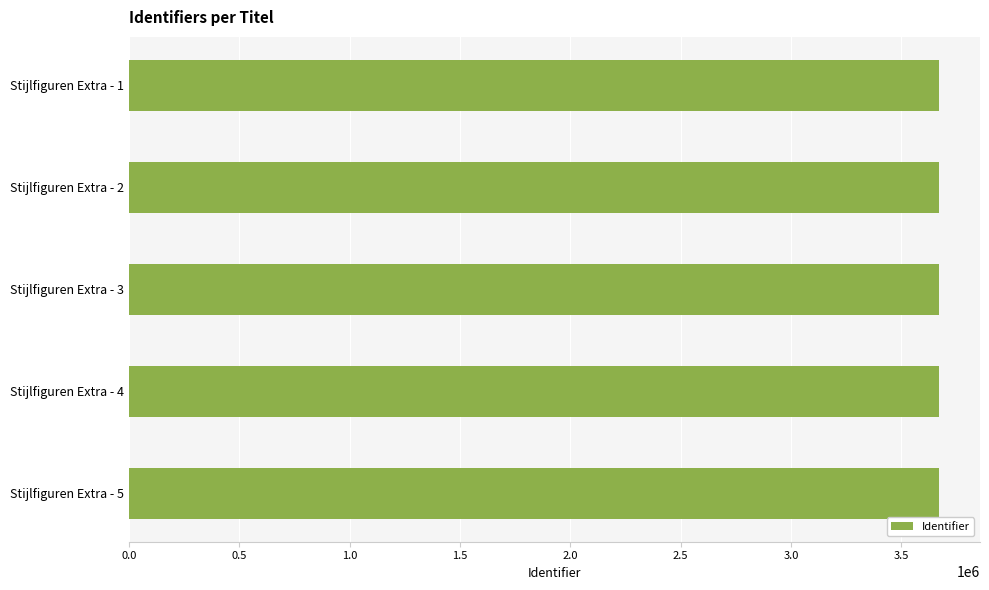

Approximately how many times larger is the value at Stijlfiguren Extra - 4 compared to Stijlfiguren Extra - 5?

1.0